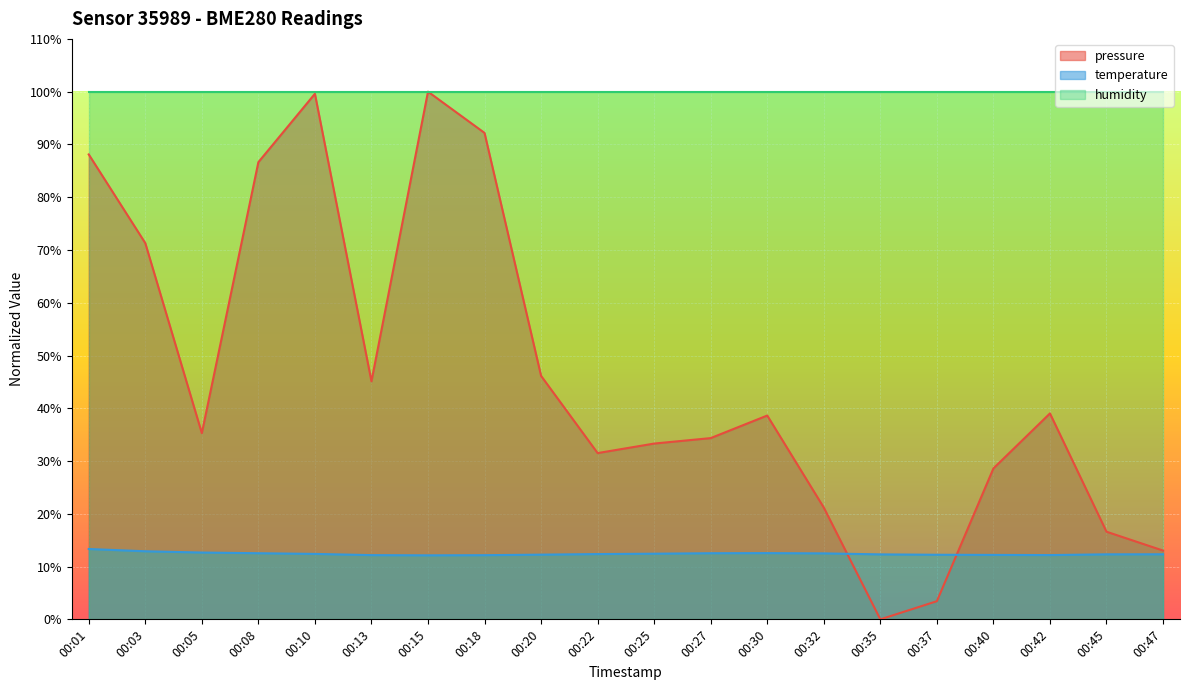

What are all the series names shown in the legend?

pressure, temperature, humidity